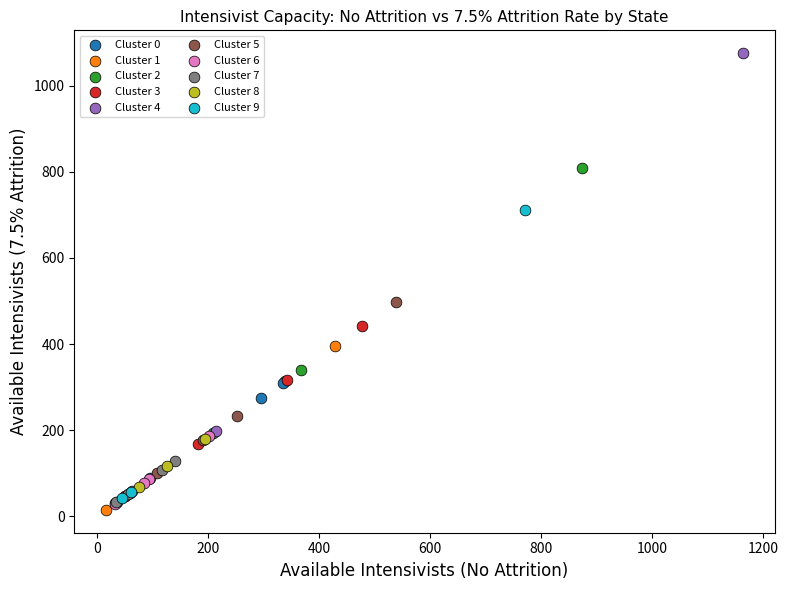

Which series has the widest spread of Y values?

Cluster 4